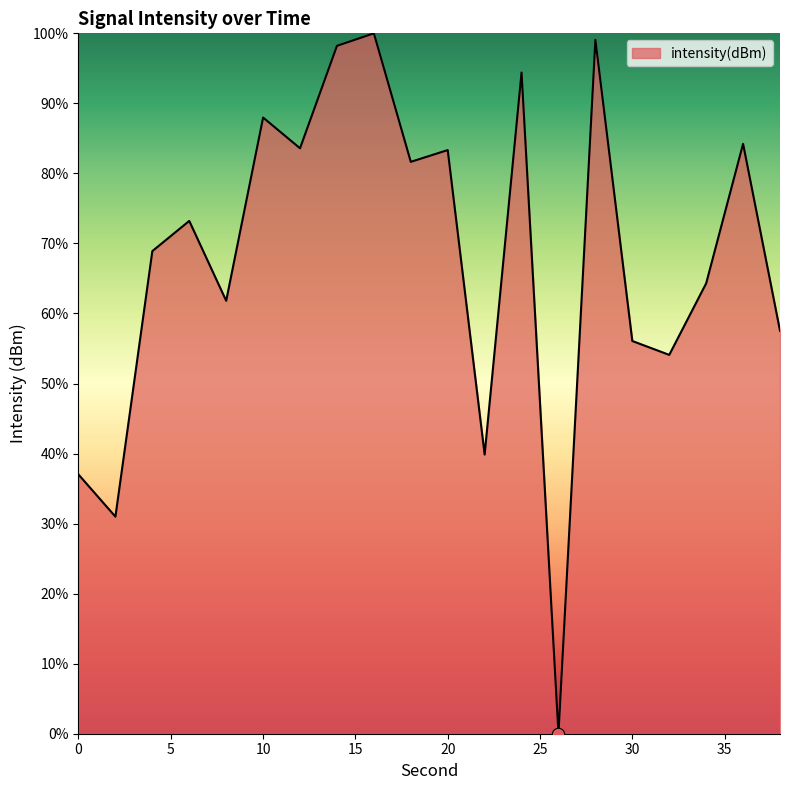

What is the maximum value shown in the chart?

100.0